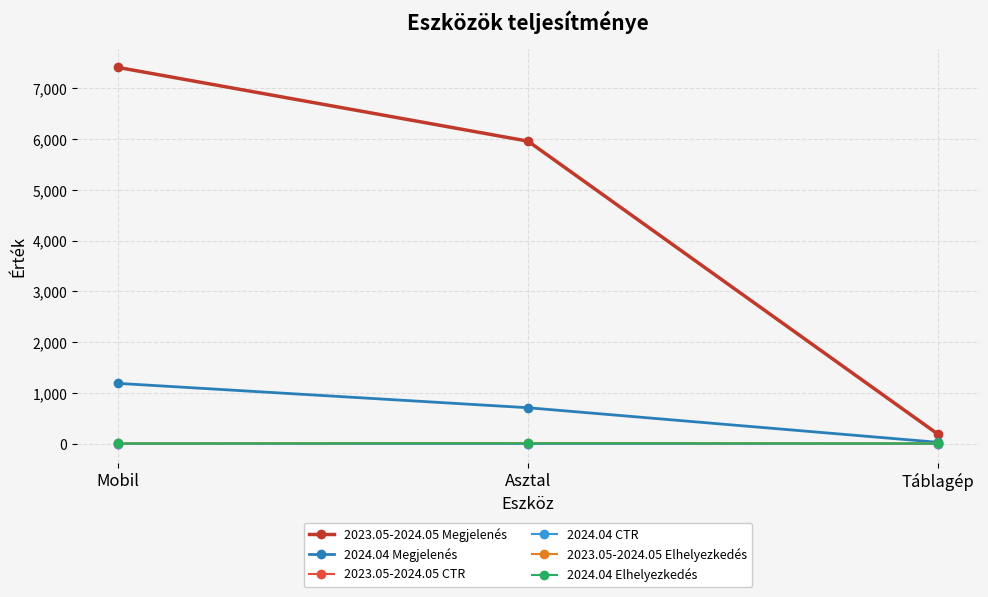

What position from the right is Táblagép?

1